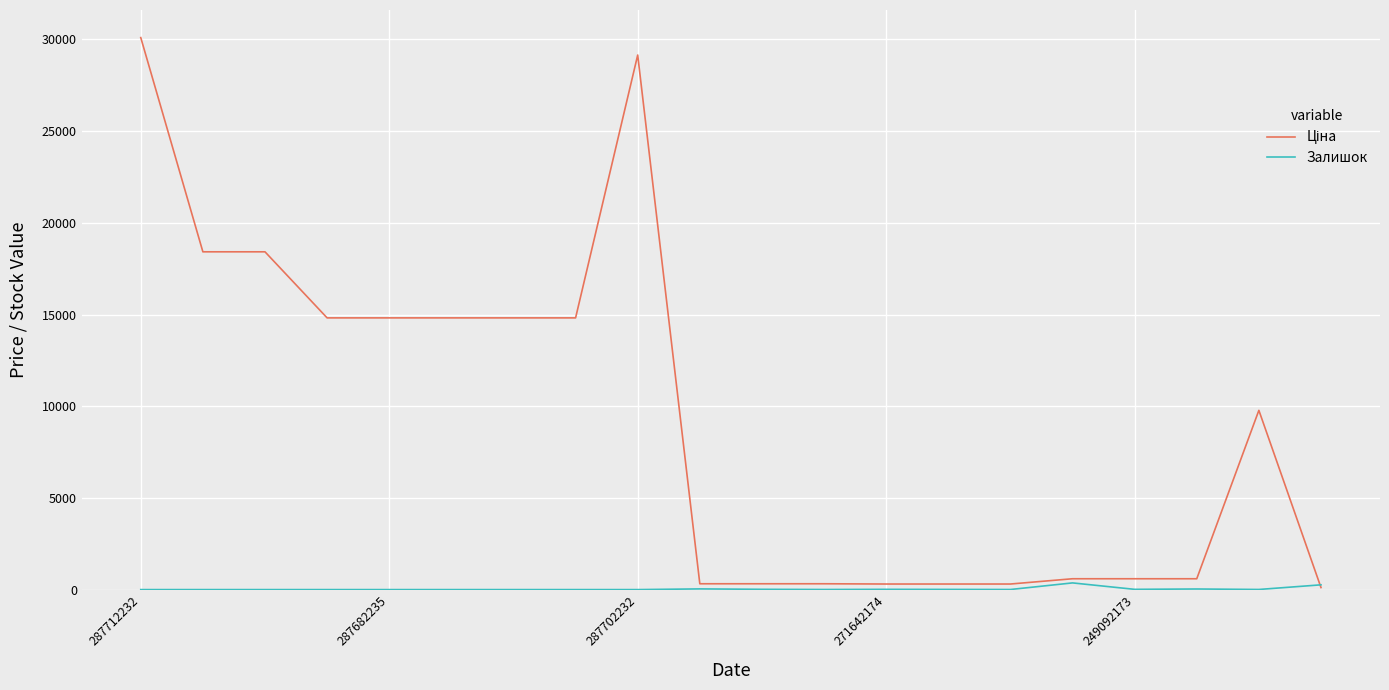

What is the maximum value shown in the chart?

30102.8